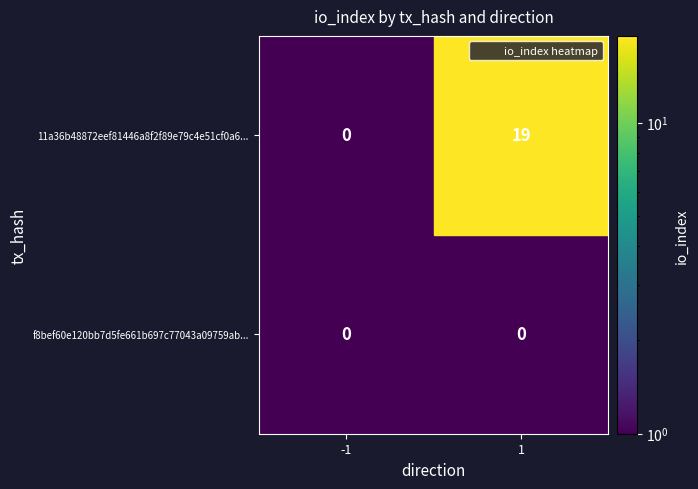

What is the spread (max minus min) of values at io_index?

19